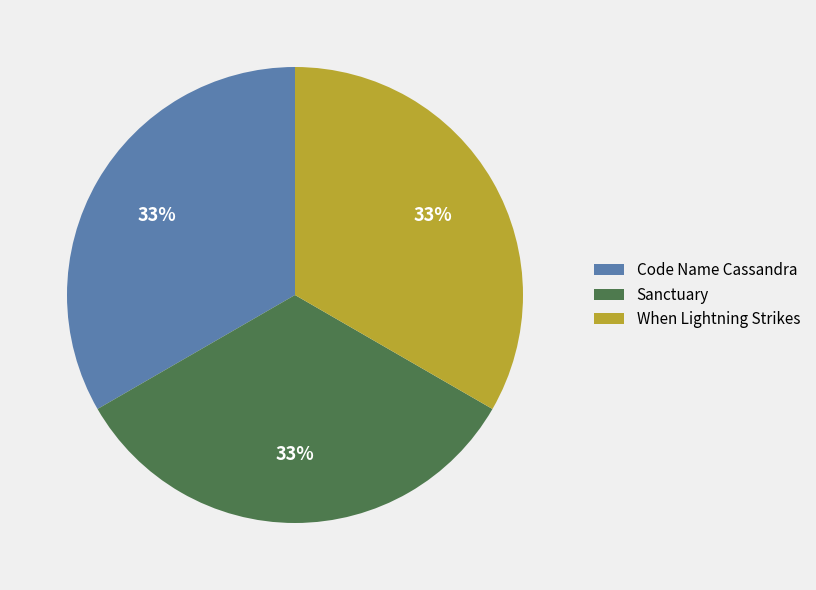

Count the number of slices in the pie.

3